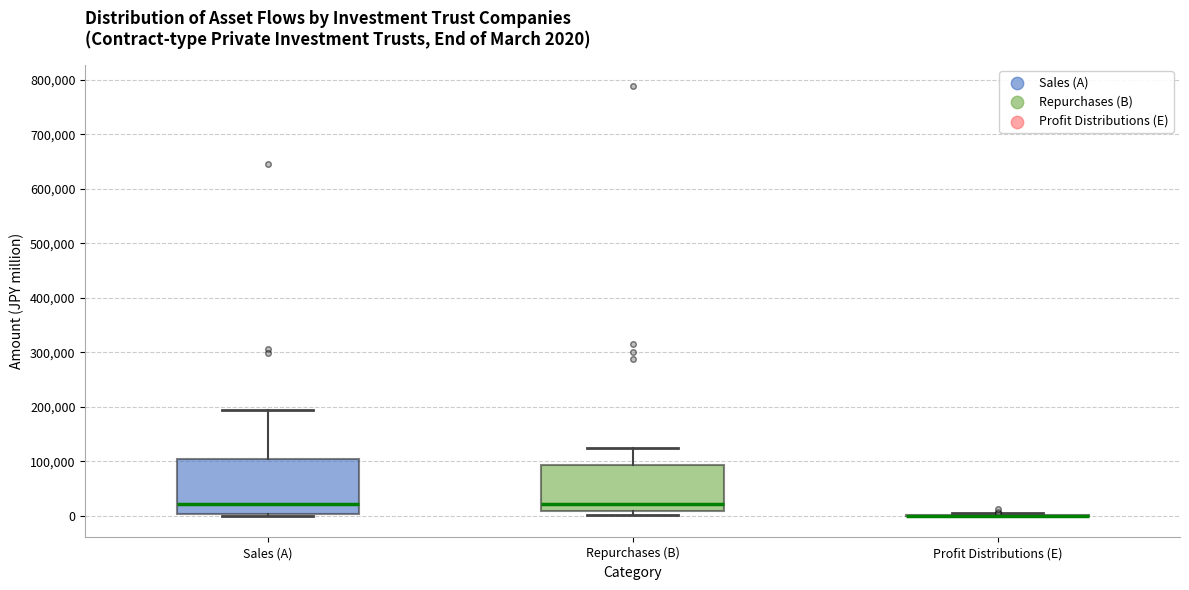

Comparing the boxes themselves (not the whiskers), which one is the tallest?

Sales (A)